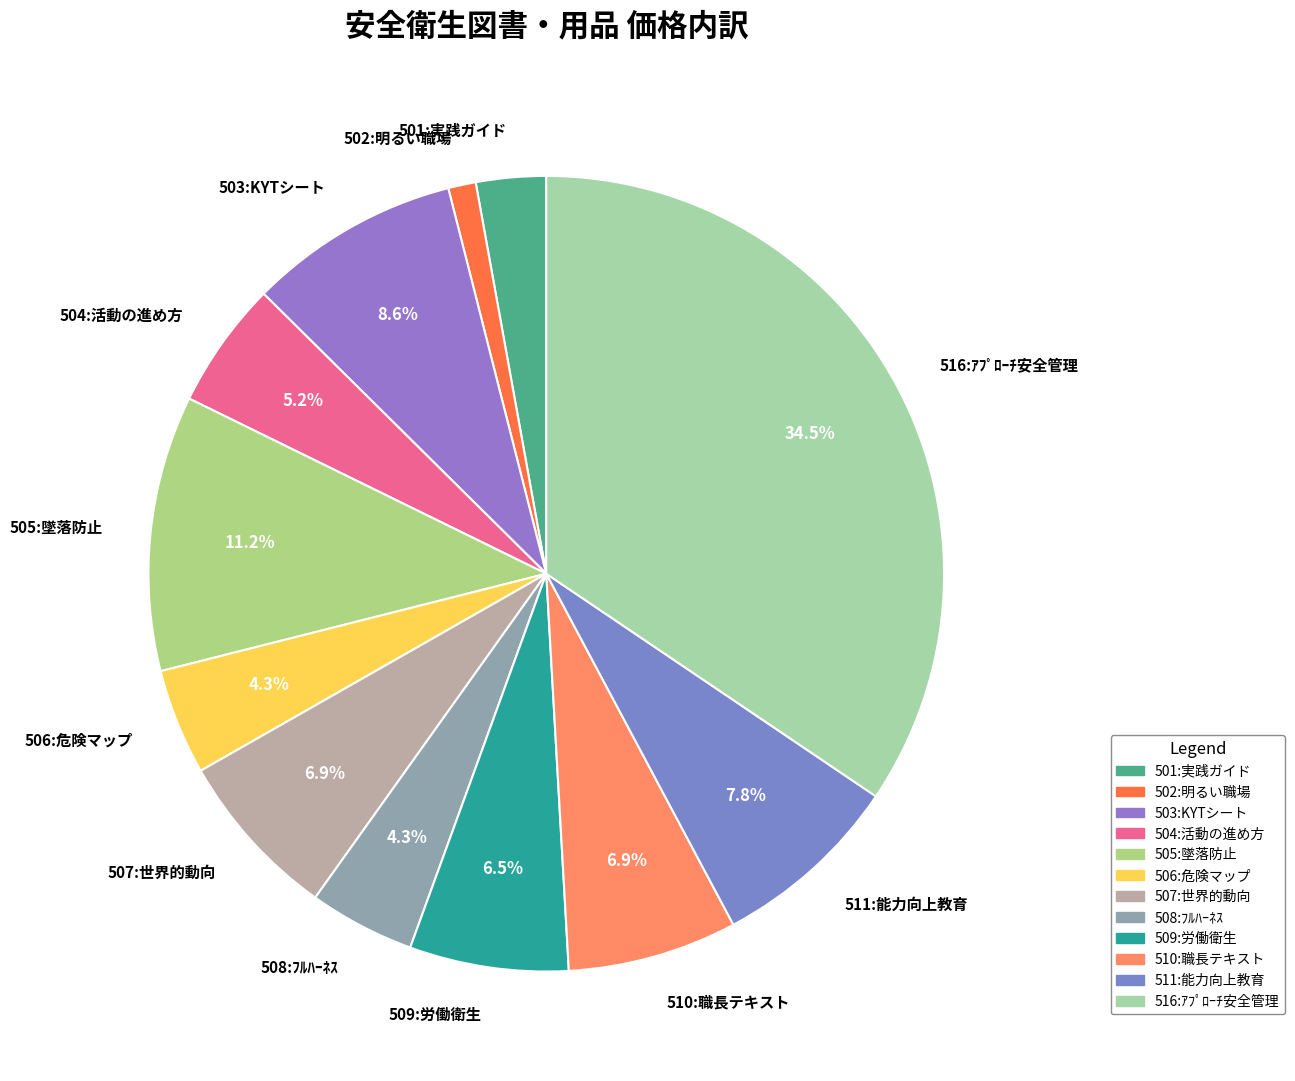

Does any single category account for the majority?

No